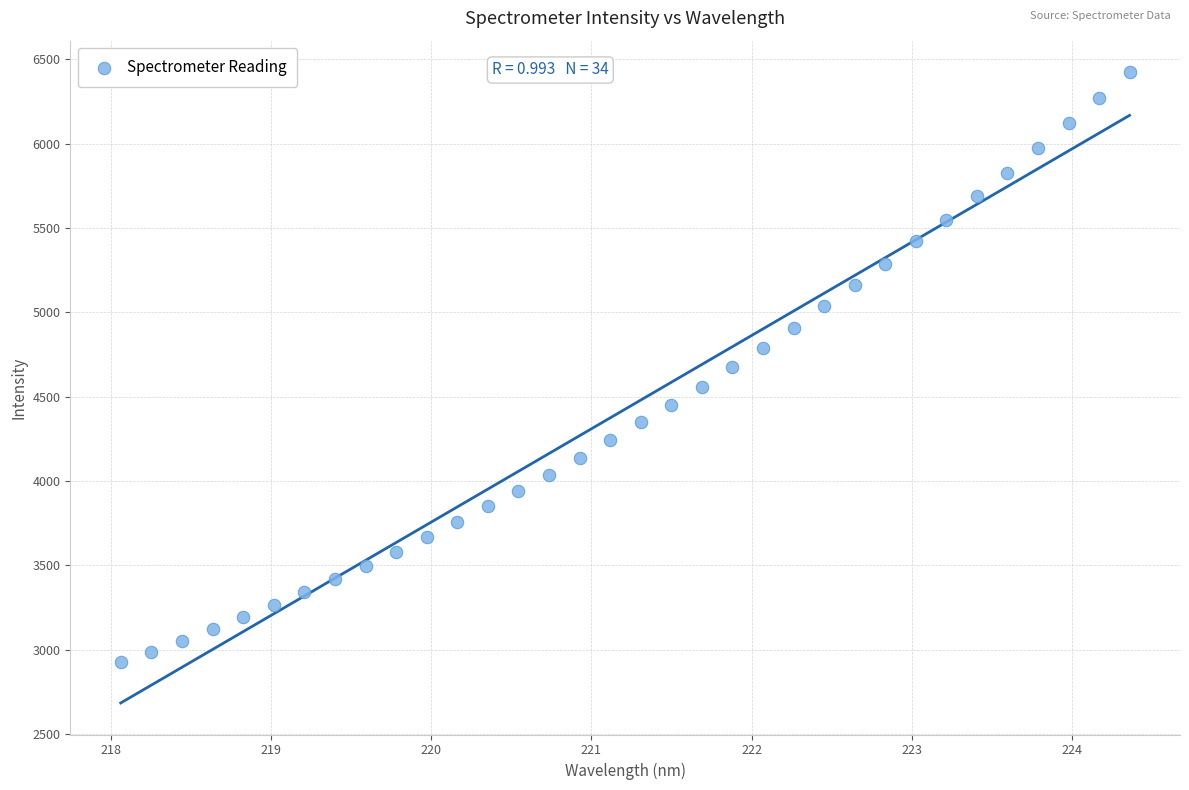

What is the range of Y values (max minus min)?

3497.8